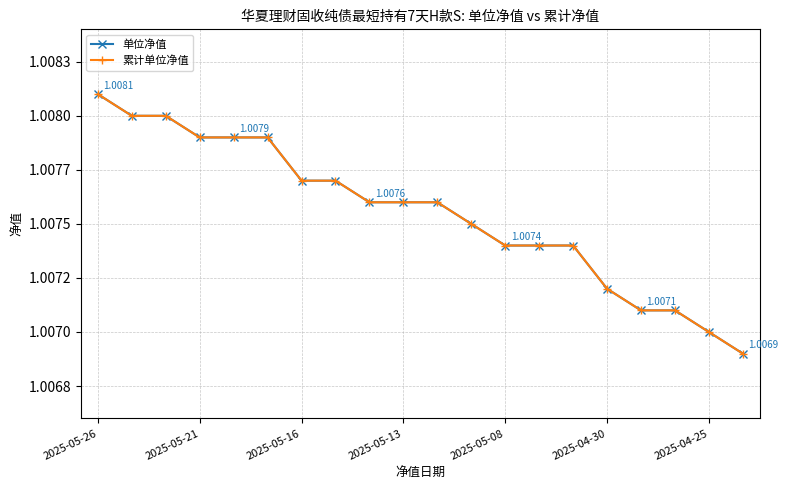

At which label does 累计单位净值 reach its peak?

2025-05-26